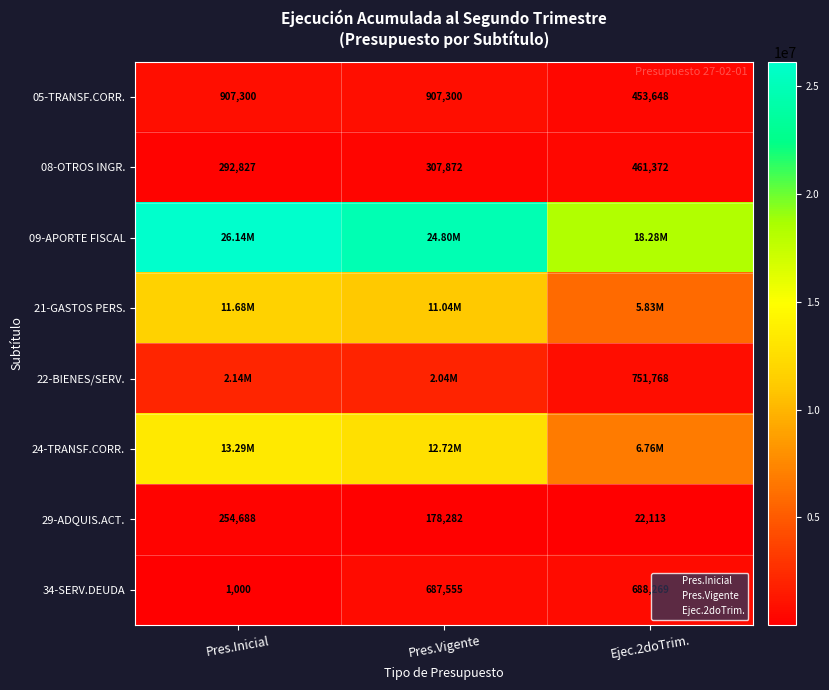

What is the sum of the 34-SERV.DEUDA values at Pres.Vigente and Ejec.2doTrim.?

1375824